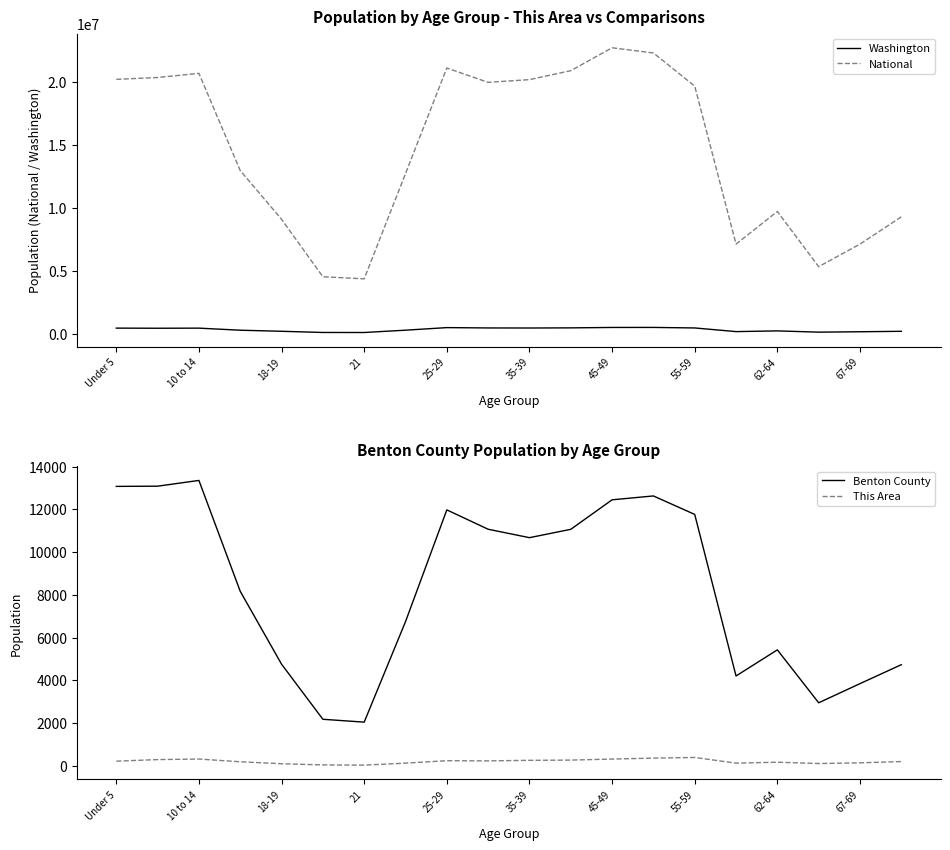

True or false: National and Washington intersect in this chart.

False